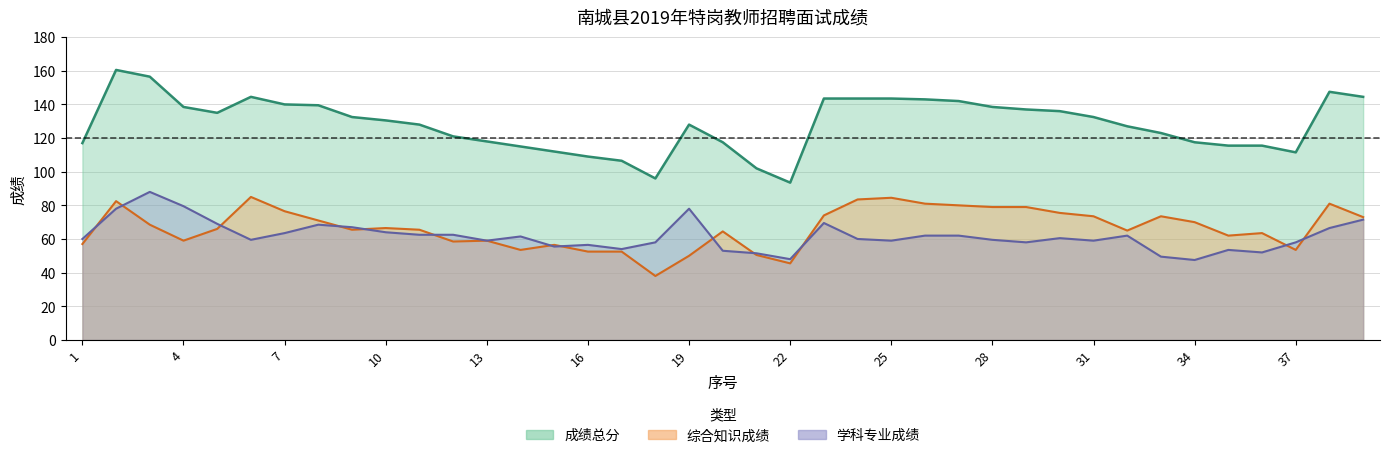

At which label is 成绩总分 closest to 127?

32